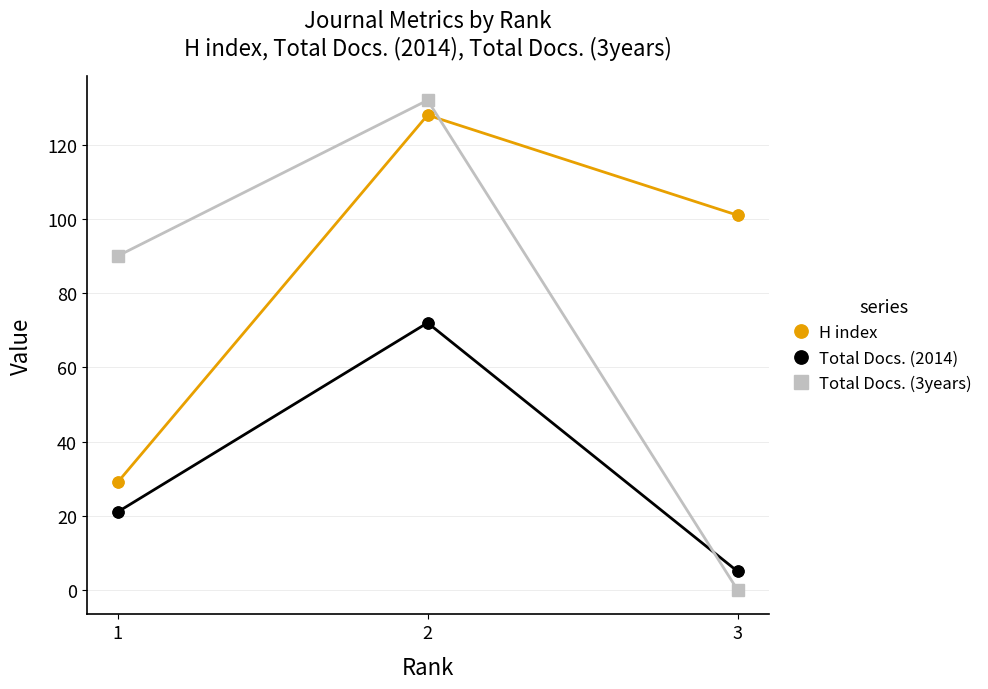

Which series reaches the maximum Y coordinate?

Total Docs. (3years)